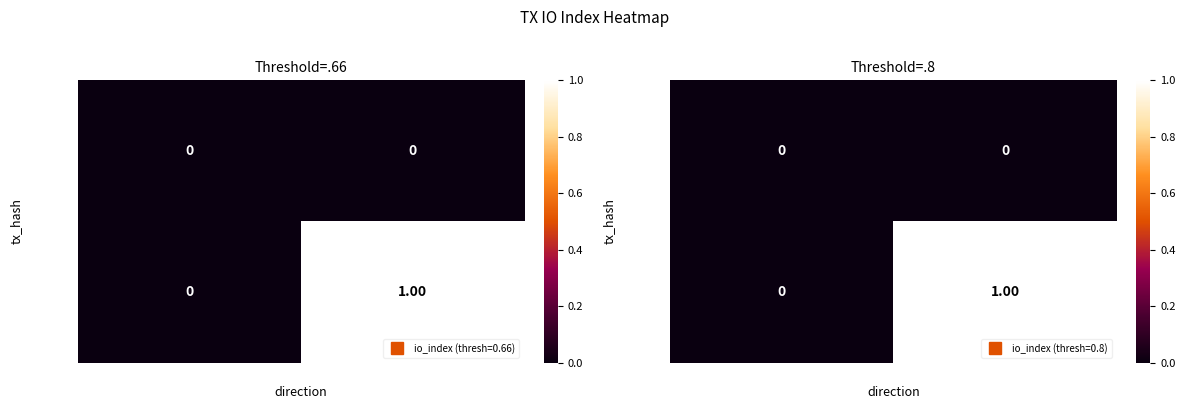

How many data points does each series have?

2